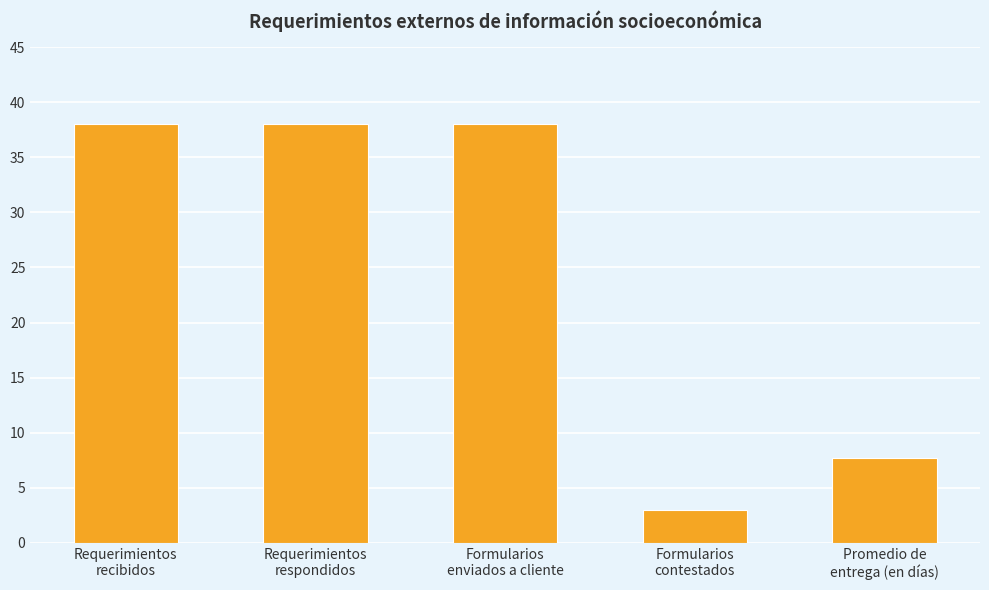

Reading left to right, list all the values displayed in this chart.

38.0	38.0	38.0	3.0	7.7